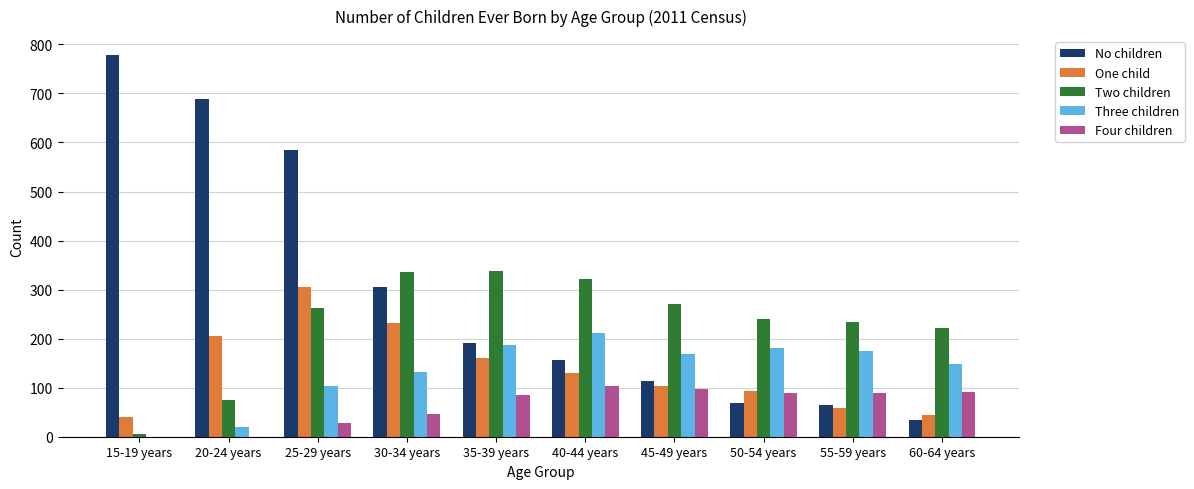

The value of No children at 55-59 years is 64. True or false?

True